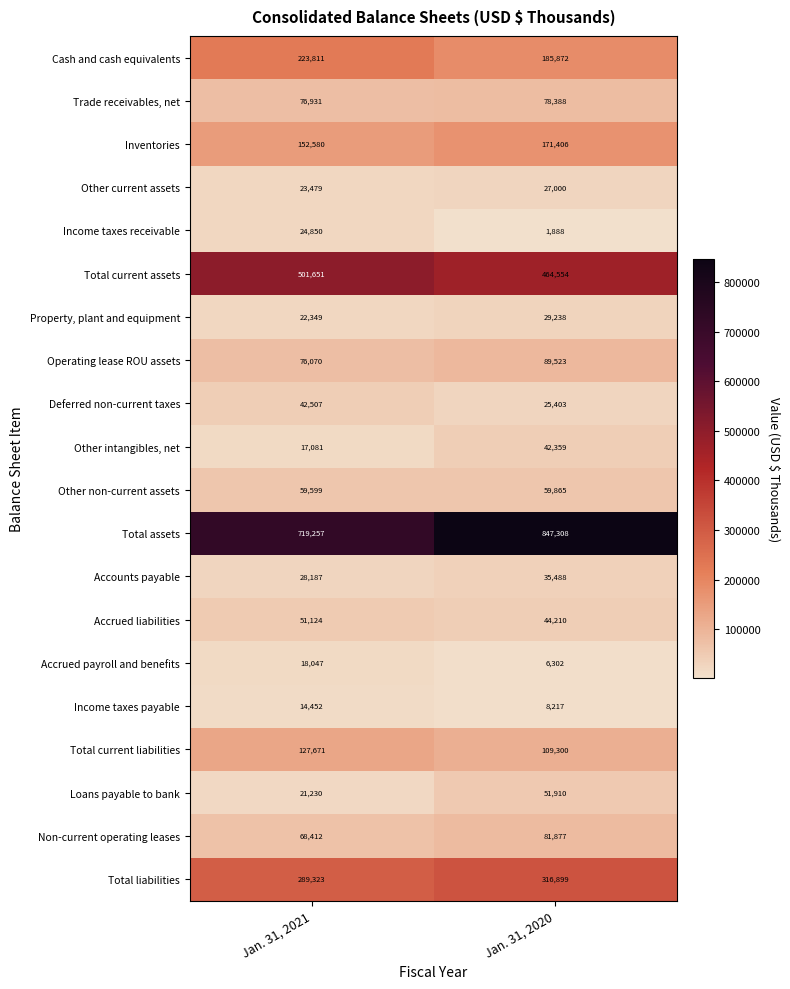

At which category does the chart reach its peak across all series?

Jan. 31, 2020